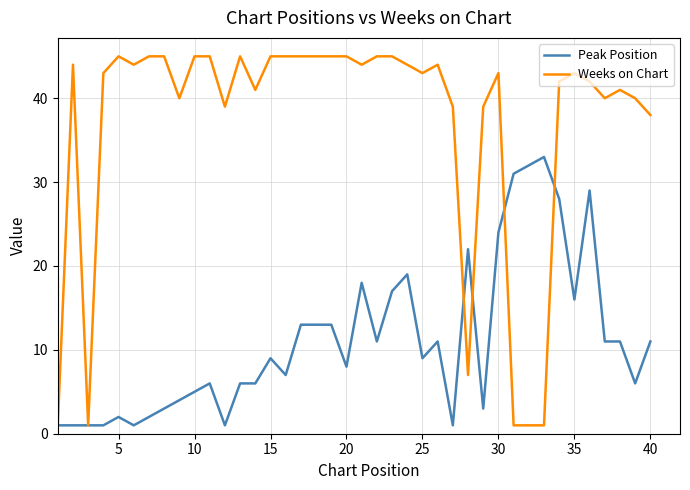

Which series has the largest range (max minus min)?

Weeks on Chart